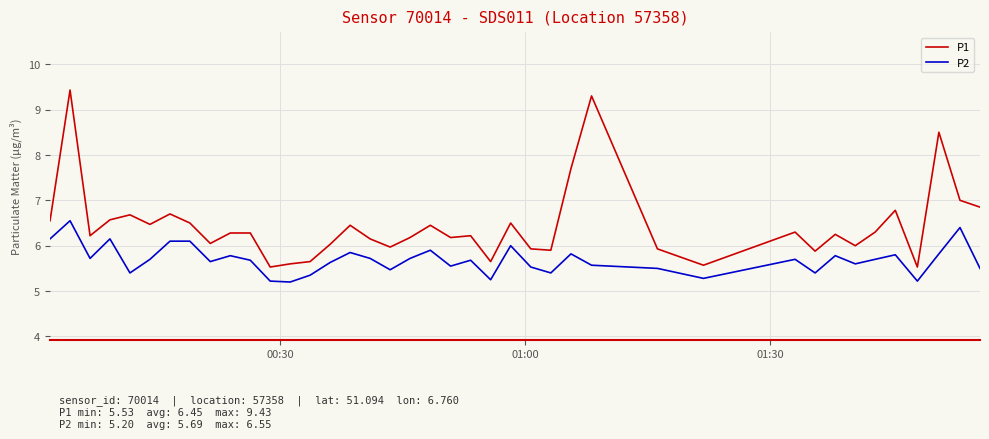

What are all the series names shown in the legend?

P1, P2